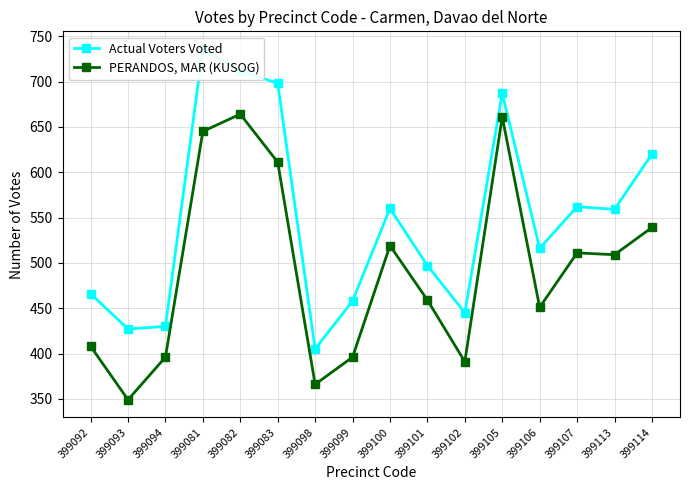

Rank the series by their maximum value, from lowest to highest.

PERANDOS, MAR (KUSOG), Actual Voters Voted